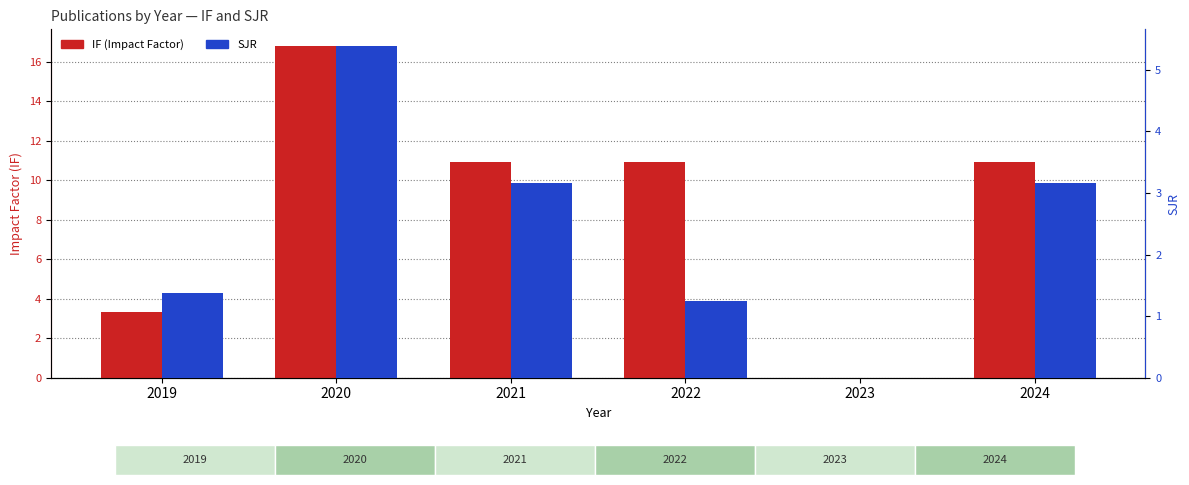

What is the difference between the highest and lowest values at 2020?

11.4